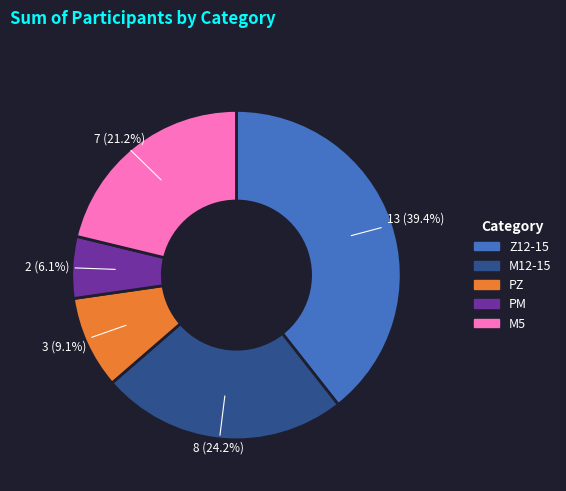

What percentage is the Z12-15 slice, to the nearest percent?

39%